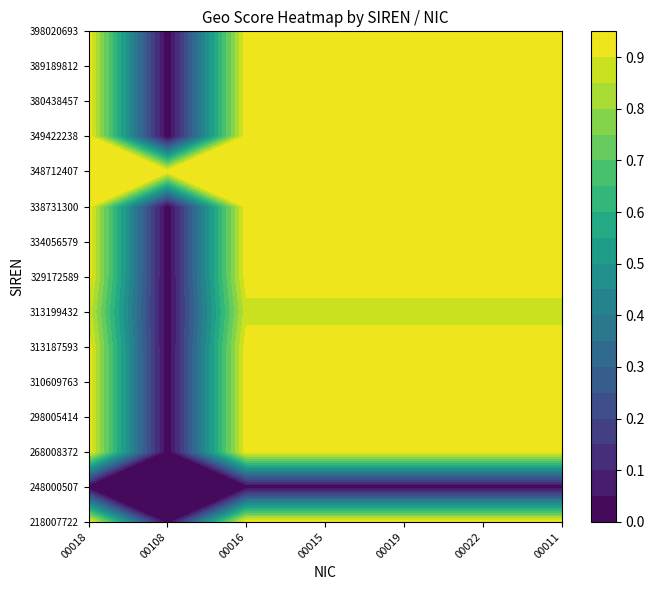

Which series changed the most between 3 and 4?

218007722